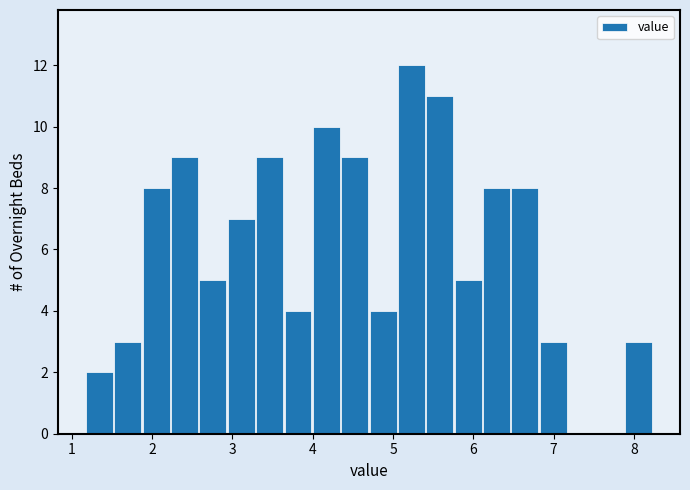

Around what value on the x-axis is the tallest bar? Give the approximate position of its centre, as read against the axis.

5.2